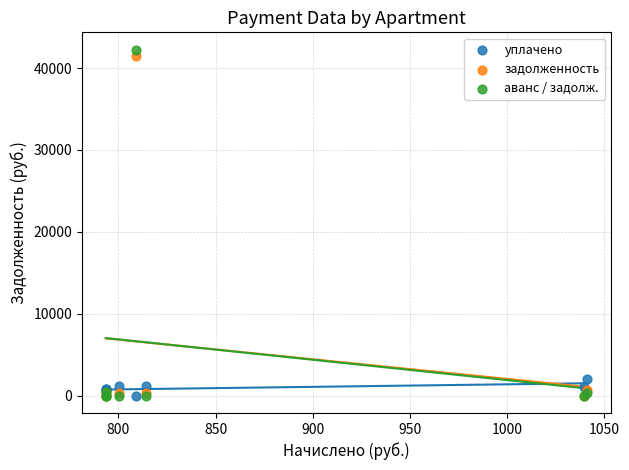

Which series has the widest spread of Y values?

аванс / задолж.